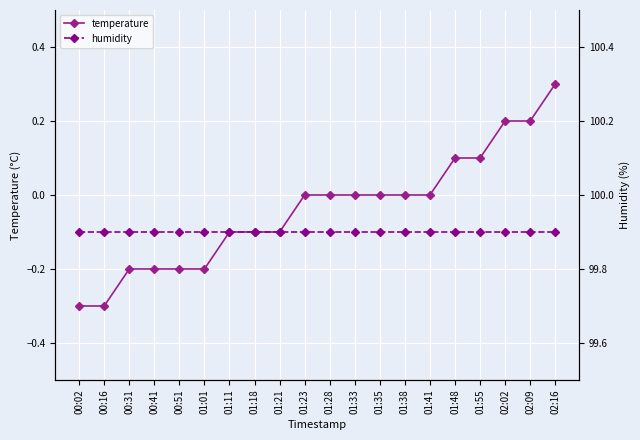

What is the total value across all series at 01:35?

99.9